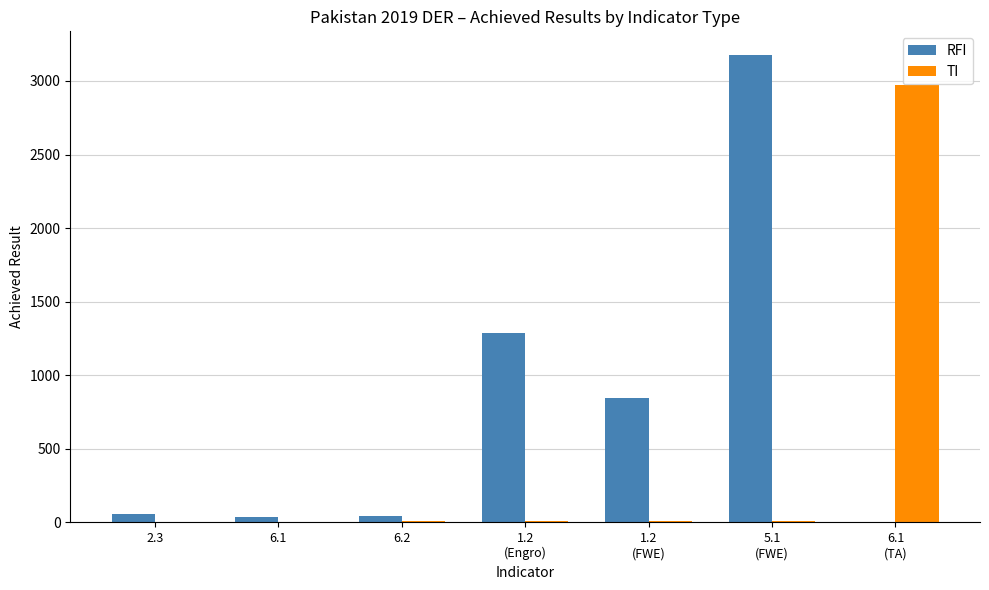

What is the maximum value shown in the chart?

3178.6